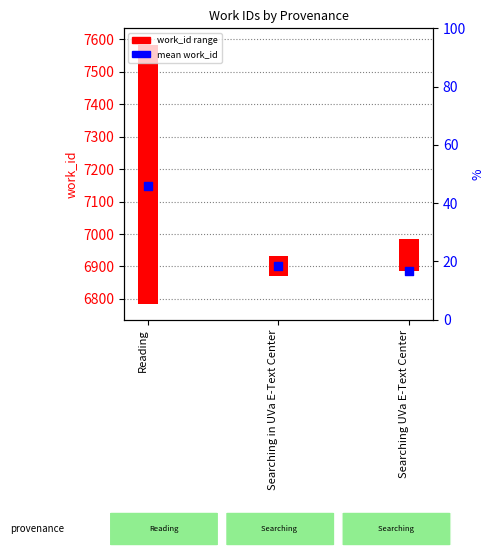

Which series reaches the minimum Y coordinate?

work_id range